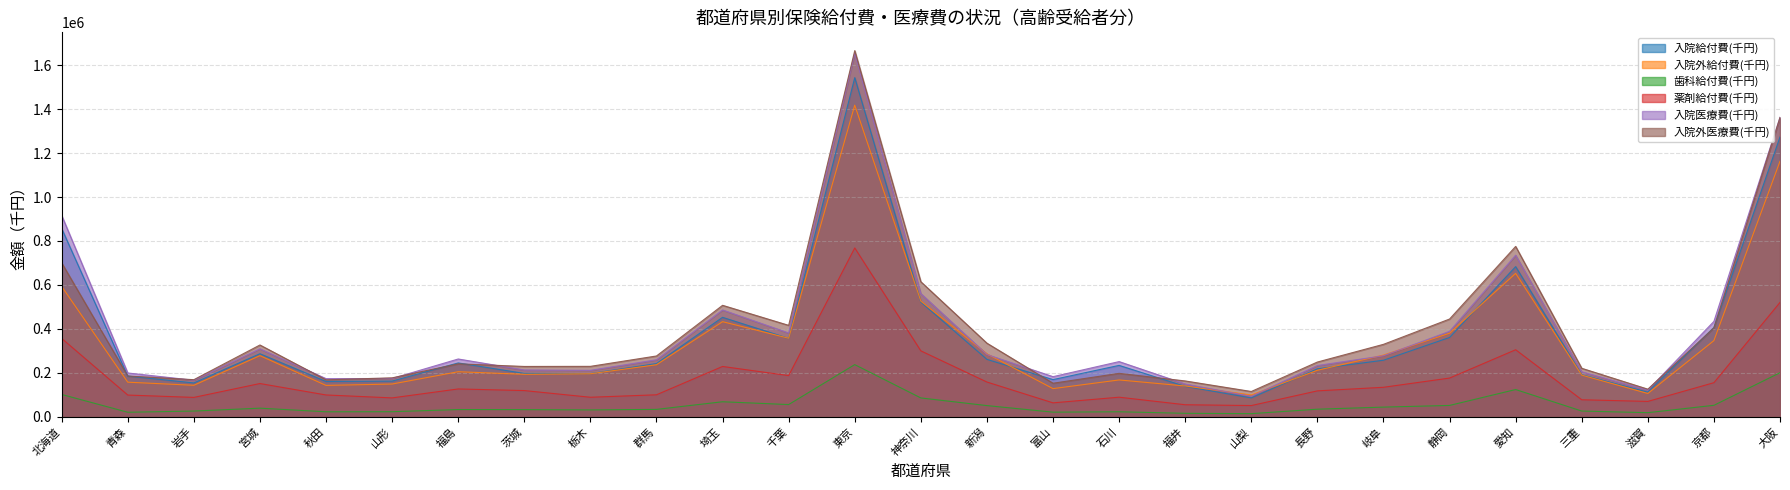

Reading left to right, extract all data points from this chart.

入院給付費(千円): 856854.3	185004.3	153774.7	286595.6	160357.5	162050.0	244775.1	197005.8	196092.4	241972.1	452358.6	356460.8	1543711.1	521855.7	260995.0	168861.0	233617.1	137975.2	85408.5	217929.9	257063.5	360704.9	683319.4	190812.2	111882.1	406218.3	1273593.3
入院外給付費(千円): 593244.3	157155.0	143042.7	277919.8	142471.7	148737.7	204749.3	193015.9	195578.7	236580.1	432671.4	357254.8	1418411.8	526228.0	286079.9	127852.4	167346.1	139855.2	98862.6	211401.7	280628.2	380206.1	652582.7	189338.4	105729.0	346531.8	1163162.9
歯科給付費(千円): 101268.9	20247.5	25729.4	38842.8	22398.6	22768.5	32528.0	32186.6	30845.7	33291.6	68057.3	55231.3	237135.2	85457.6	50550.3	20685.7	22493.7	15426.1	13879.7	34199.1	43698.5	51303.2	123674.5	25733.4	18351.7	51834.8	200213.7
薬剤給付費(千円): 356486.8	98537.0	87862.9	151005.1	98946.9	85629.4	126340.6	118961.1	88530.1	99725.9	228721.9	187132.1	768269.8	299761.4	157854.7	63071.9	88785.5	54444.1	50750.7	117615.8	133914.3	175885.2	304852.8	77122.3	69587.2	154859.3	520246.9
入院医療費(千円): 916344.0	199068.8	166045.7	309112.5	173284.7	174031.1	262727.2	212640.0	211028.9	259289.2	486001.3	381134.5	1653912.6	560443.4	283006.4	182255.5	250853.6	148861.5	92535.2	233071.6	277480.2	388703.6	735251.3	204266.4	120921.8	433993.0	1362799.8
入院外医療費(千円): 700363.1	185260.7	168559.0	326464.1	167925.5	176904.5	240723.1	228741.9	229193.1	276453.0	507117.8	415903.5	1666637.2	614453.9	334711.2	152399.9	197392.0	162759.1	114750.1	248838.8	329462.7	444644.3	775276.6	220403.1	125339.8	404587.8	1362146.0